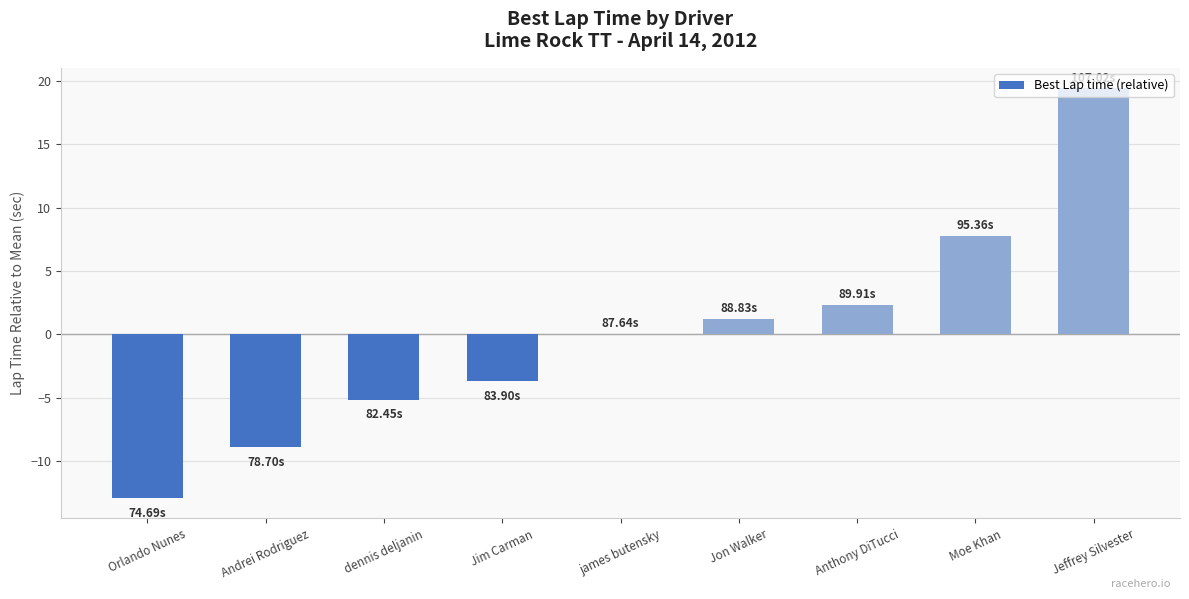

Which label corresponds to the largest value in the chart?

Jeffrey Silvester